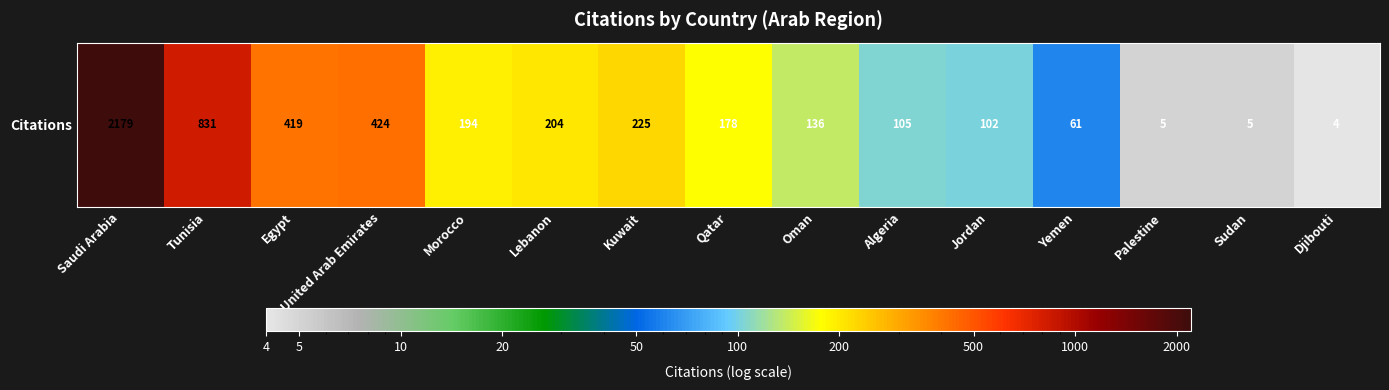

Which has a higher value, Kuwait or Qatar?

Kuwait